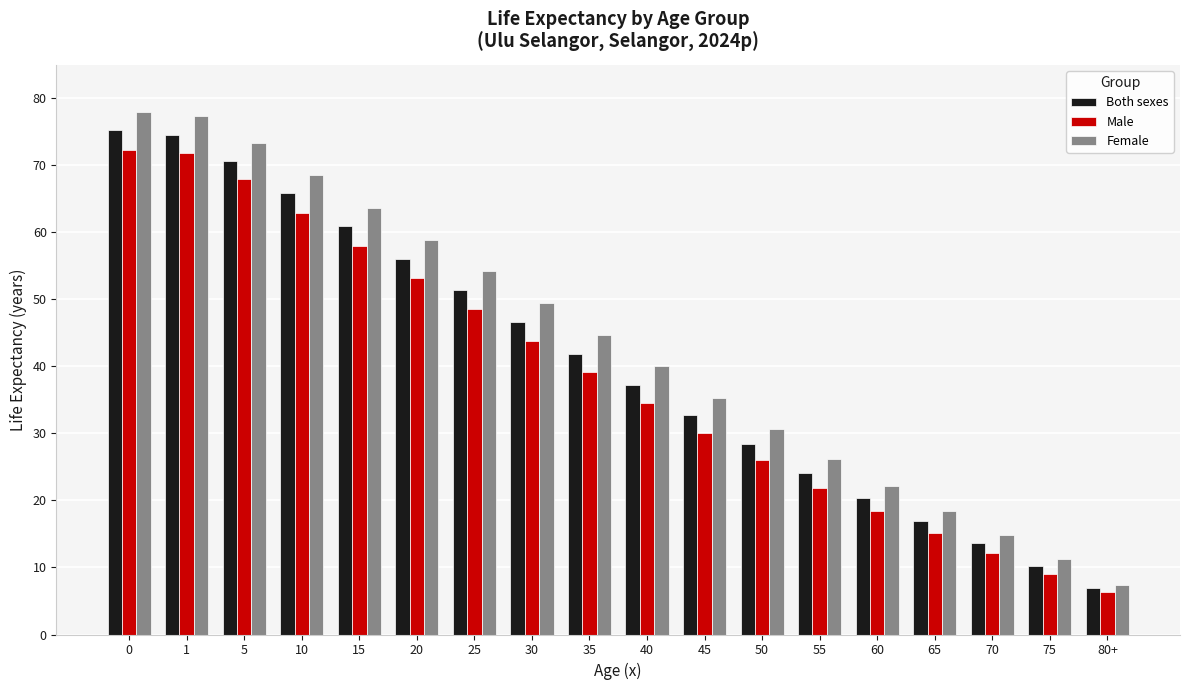

How many values in the Male series are below 39?

9